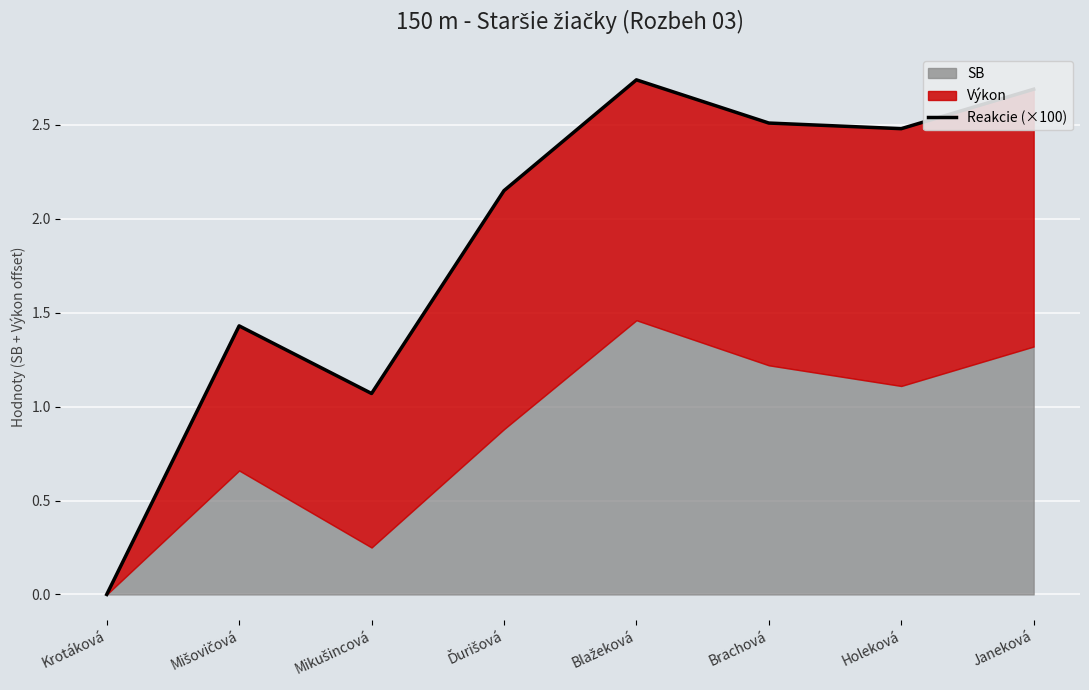

Which has a higher value, Krotáková or Holeková?

Holeková